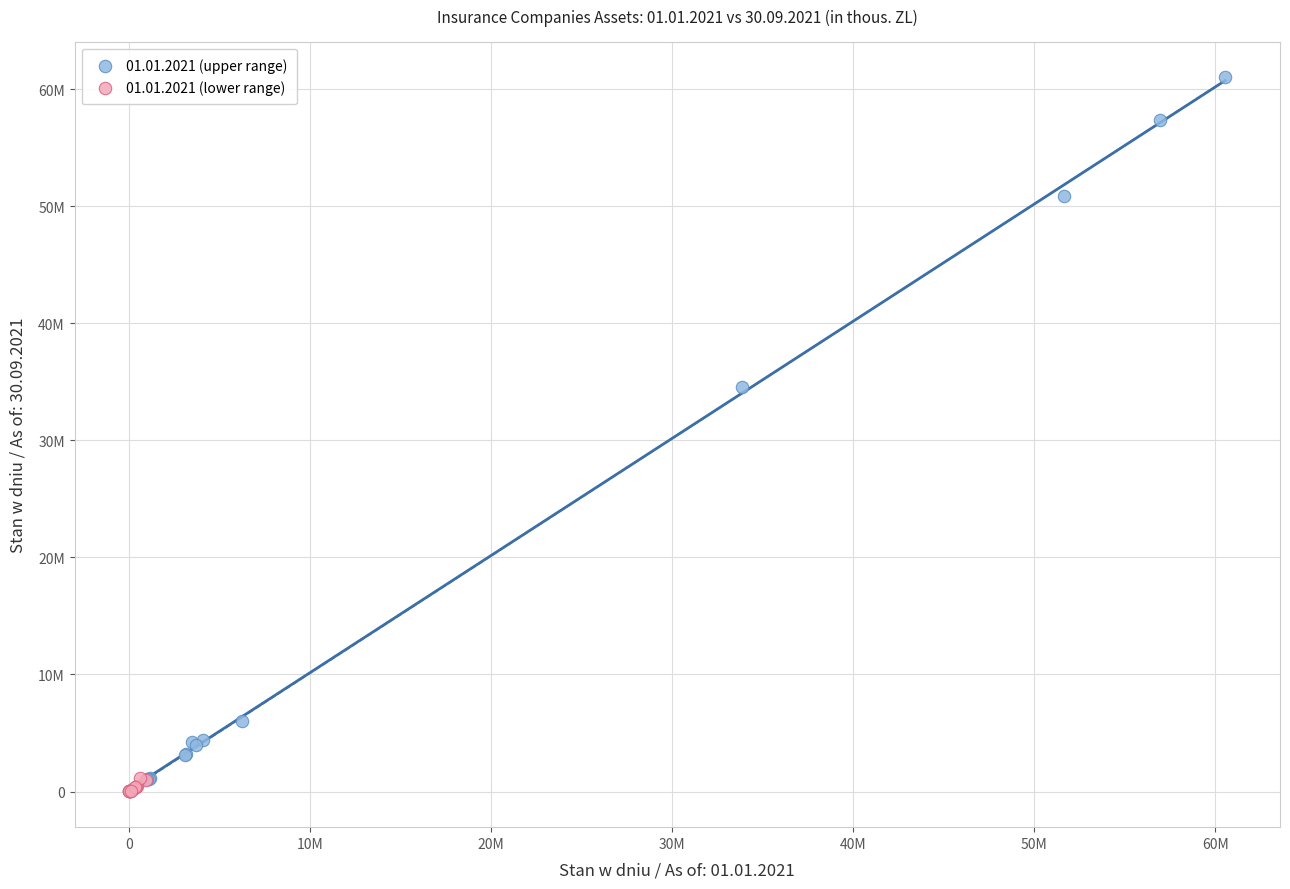

What are all the series names shown in the legend?

01.01.2021 (upper range), 01.01.2021 (lower range)